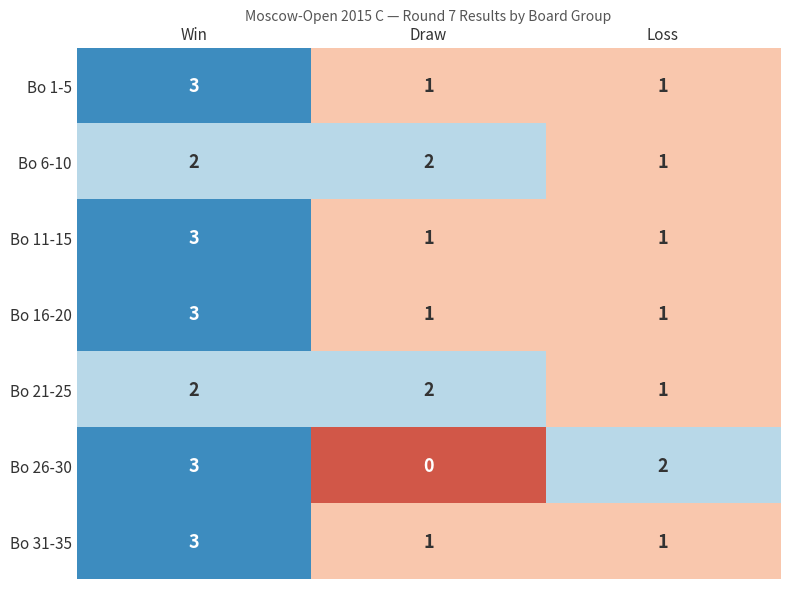

How many values in the Bo 26-30 series are below 2?

1